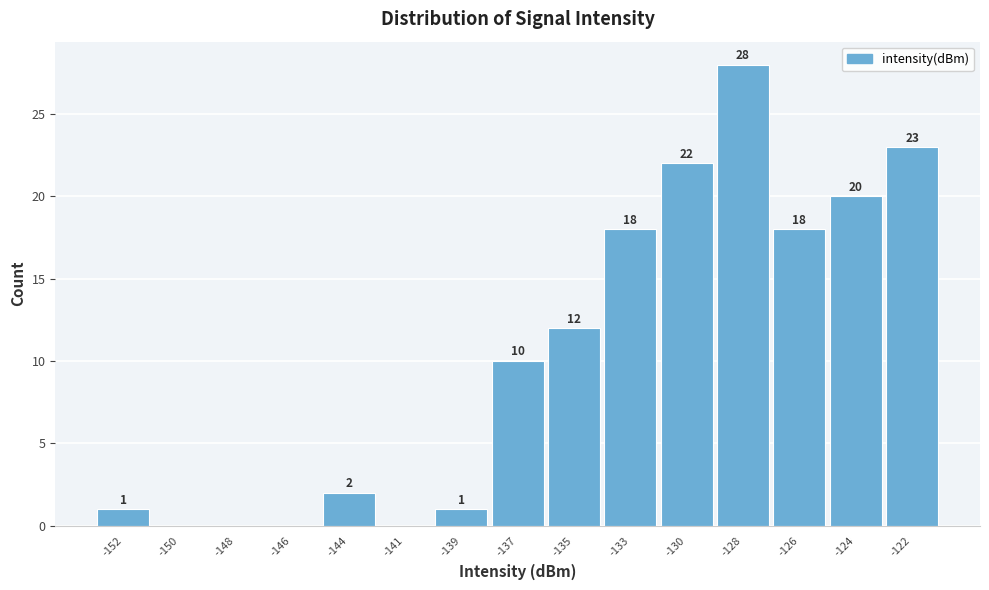

Reading left to right, transcribe all the data shown in this chart.

-152=1	-150=0	-148=0	-146=0	-144=2	-141=0	-139=1	-137=10	-135=12	-133=18	-130=22	-128=28	-126=18	-124=20	-122=23